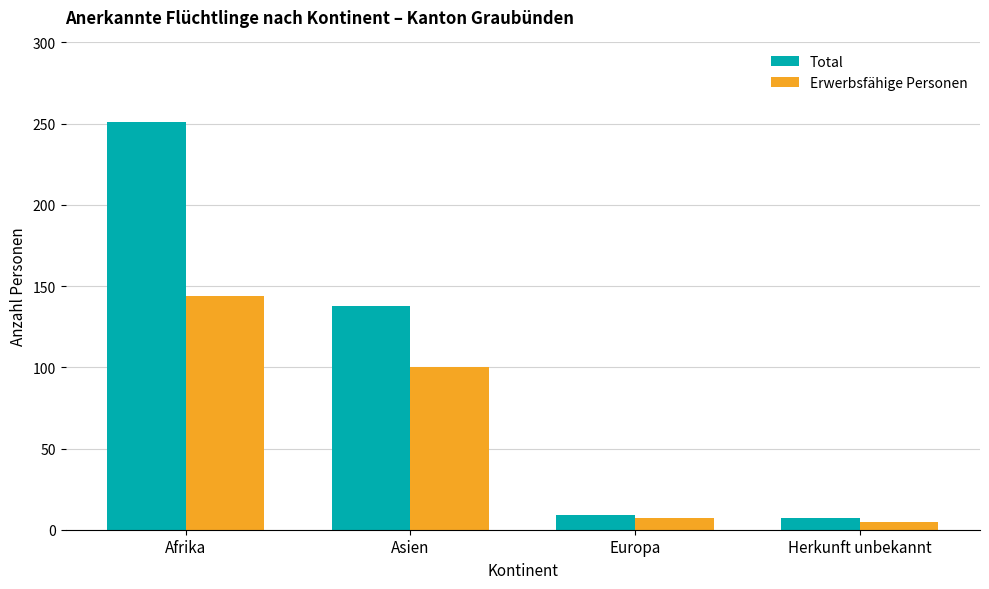

Which series changed the most between Asien and Europa?

Total